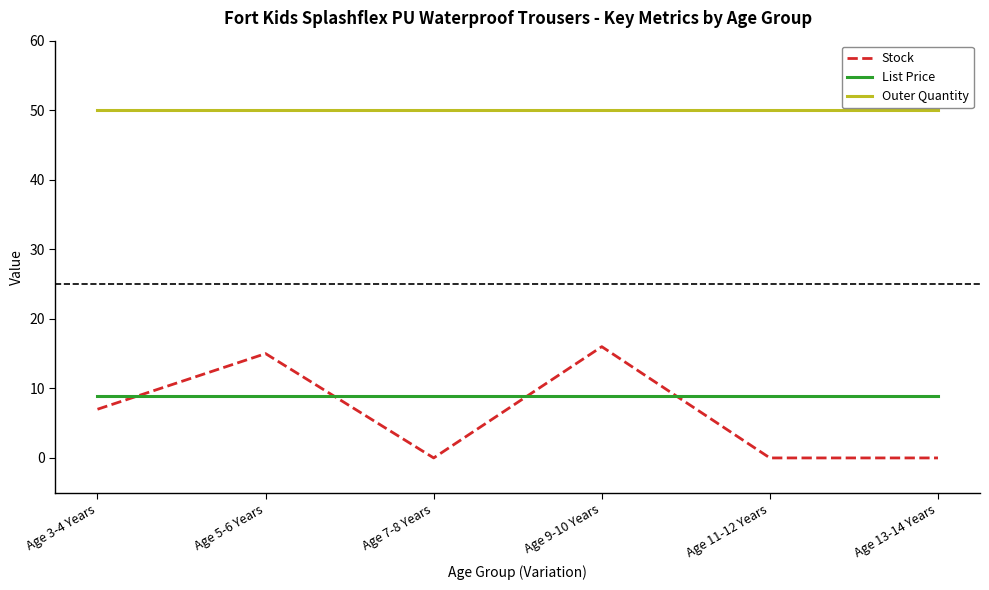

List the series in order of their peak value, lowest first.

List Price, Stock, Outer Quantity